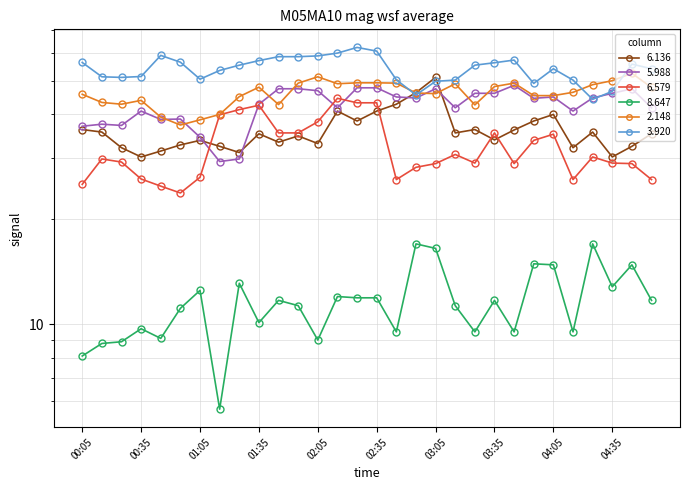

Rank the categories by 6.136 value from lowest to highest.

00:35, 04:35, 01:25, 00:45, 00:25, 04:15, 01:15, 04:45, 00:55, 02:05, 01:45, 01:05, 03:35, 01:55, 01:35, 04:55, 03:15, 00:15, 04:25, 03:45, 00:05, 03:25, 02:25, 03:55, 04:05, 02:15, 02:35, 02:45, 02:55, 03:05